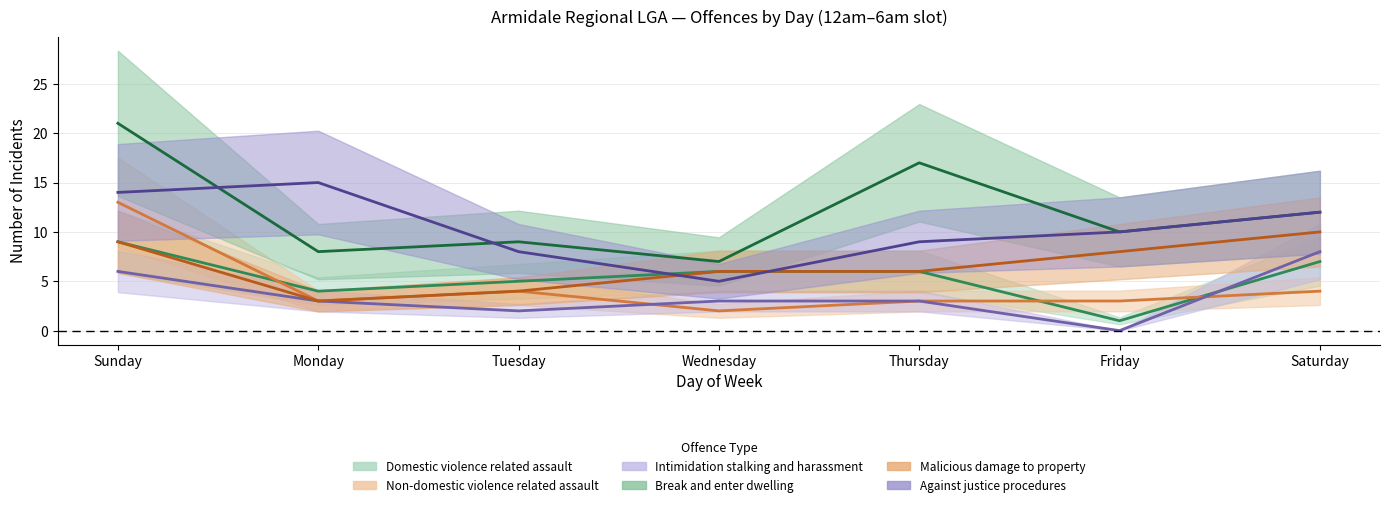

What is the label of the 6th point from the left?

Friday